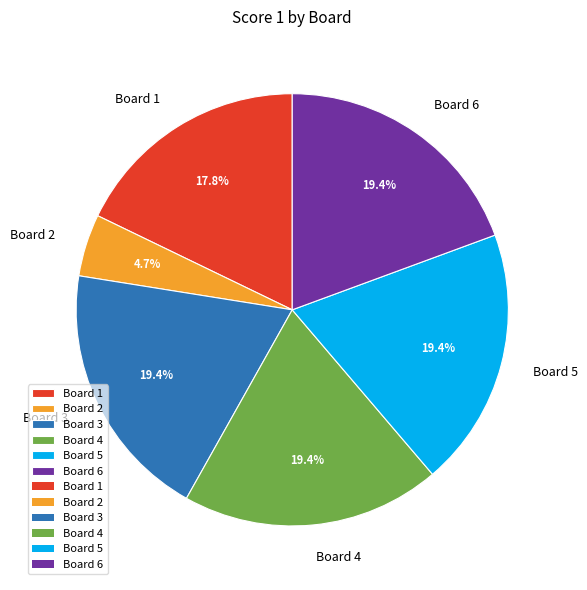

To the nearest percent, what is the difference between the largest and smallest slice percentages?

15%